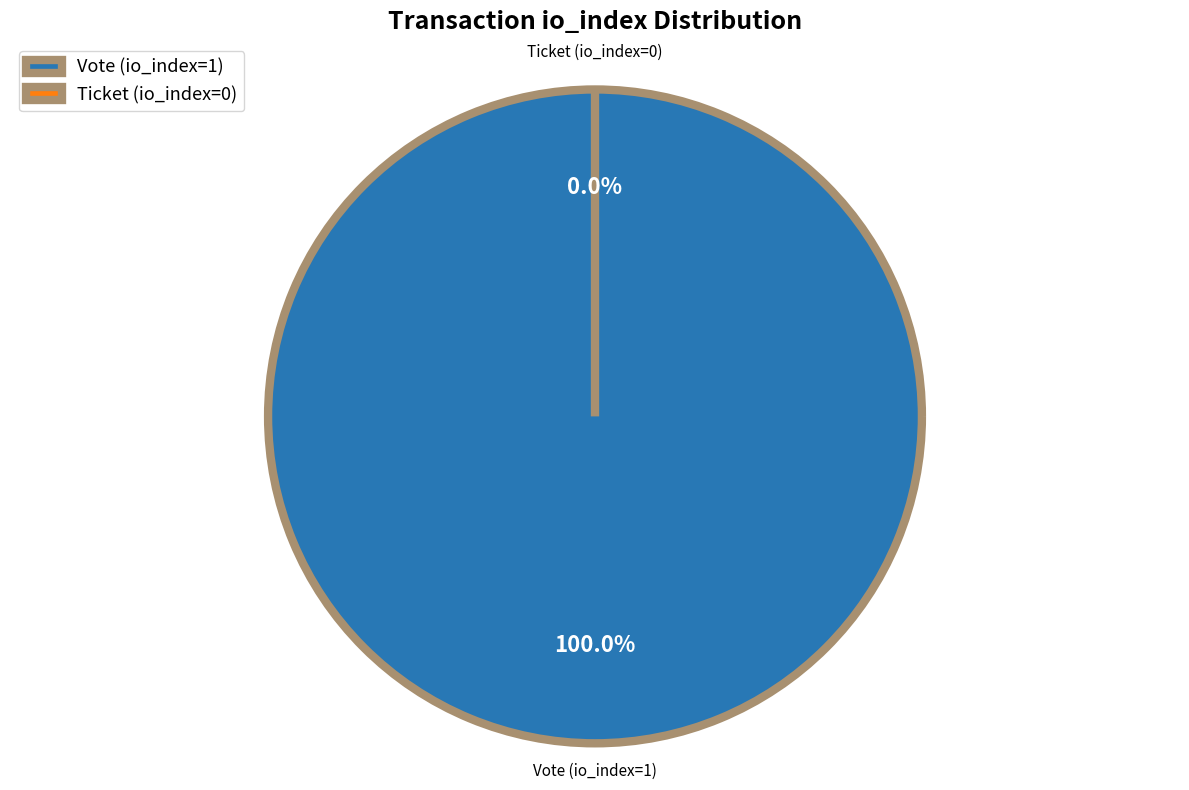

To the nearest percent, what is the difference between the largest and smallest slice percentages?

100%